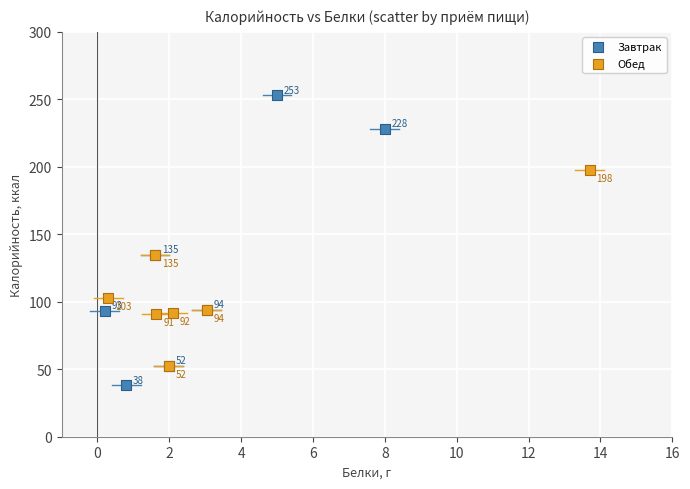

Which series reaches the maximum Y coordinate?

Завтрак